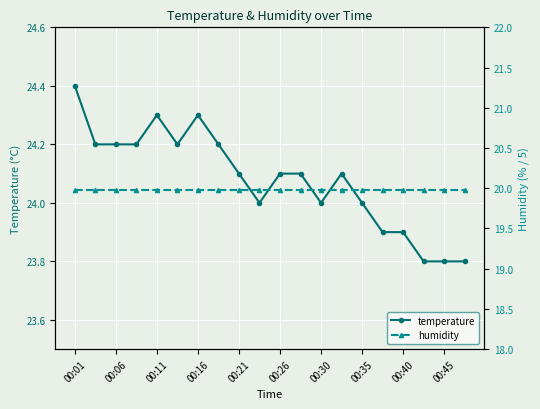

What is the minimum value for temperature?

23.8